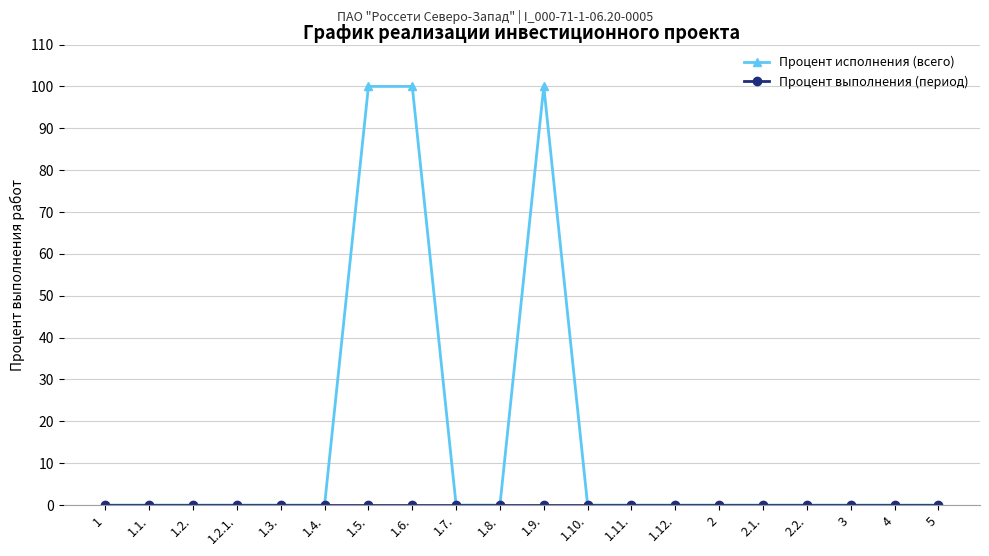

At how many categories does at least one series exceed 98?

3